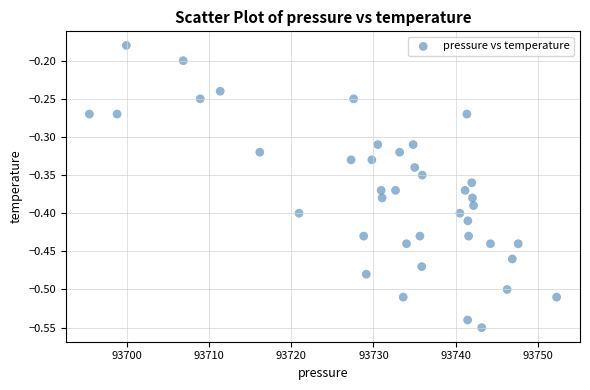

What is the range of X values (max minus min)?

56.9